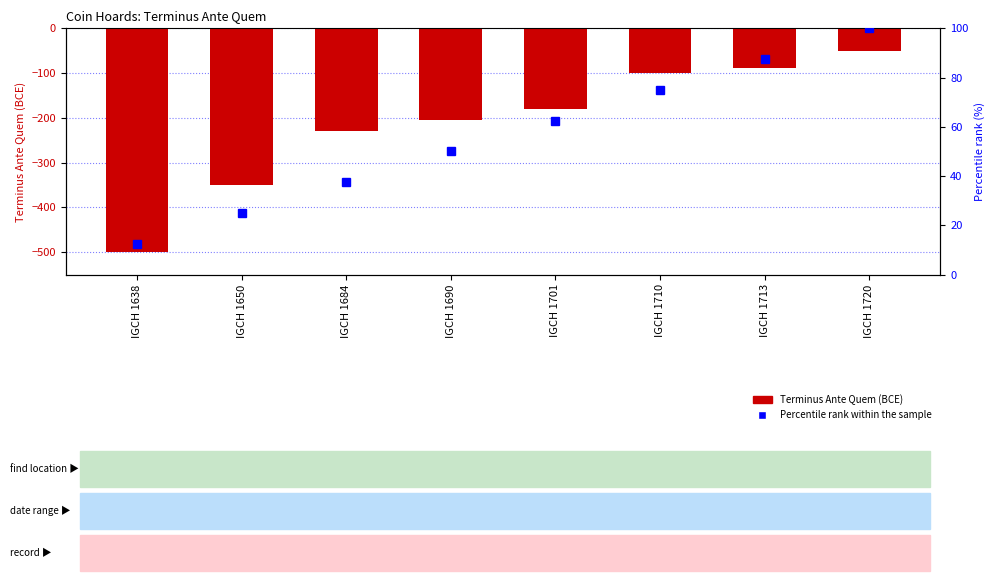

Reading left to right, list all the values displayed in this chart.

Terminus Ante Quem: -500.0	-350.0	-230.0	-204.0	-180.0	-100.0	-89.0	-50.0
Percentile rank within the sample: 12.5	25.0	37.5	50.0	62.5	75.0	87.5	100.0